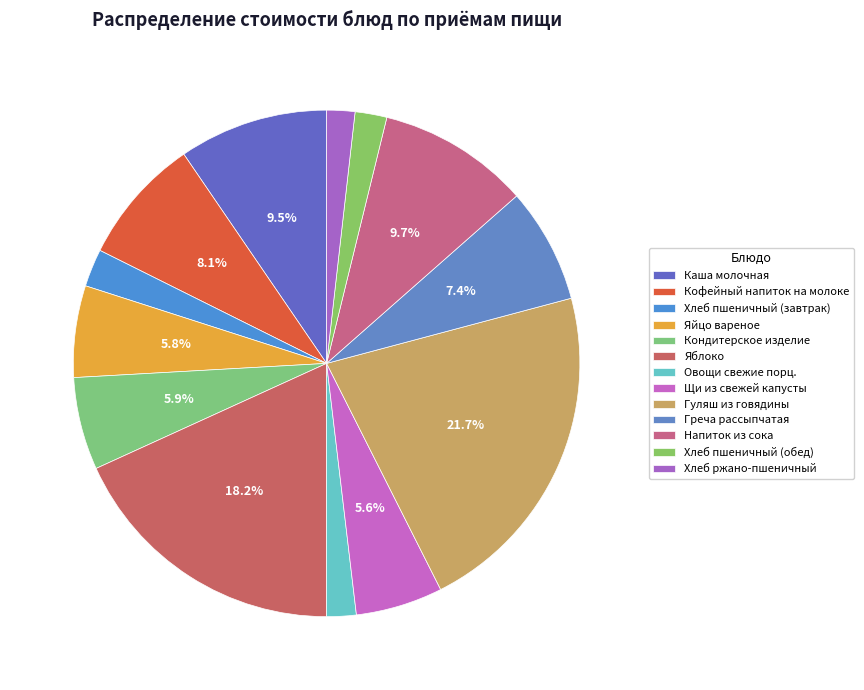

How many slices are in this pie chart?

13